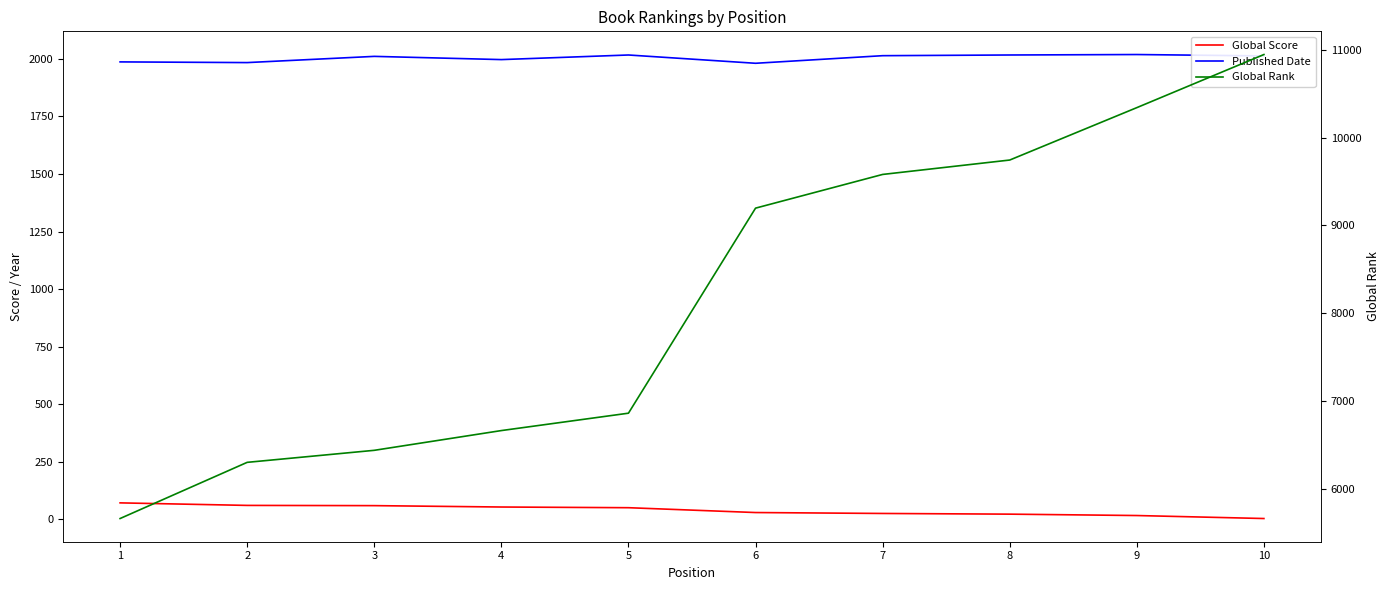

Reading left to right, what are all the values shown in this chart?

Global Score: 71	60	59	53	50	29	25	22	16	3
Published Date: 1987	1984	2011	1997	2017	1981	2014	2017	2019	2013
Global Rank: 5660	6300	6437	6662	6860	9196	9580	9744	10341	10946